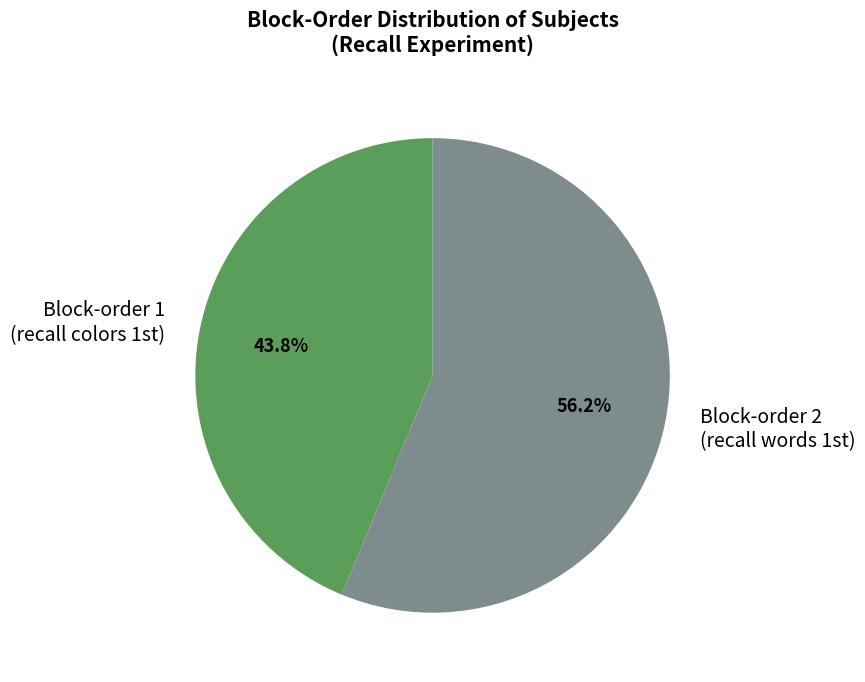

Which slice is the largest?

Block-order 2 (recall words 1st)